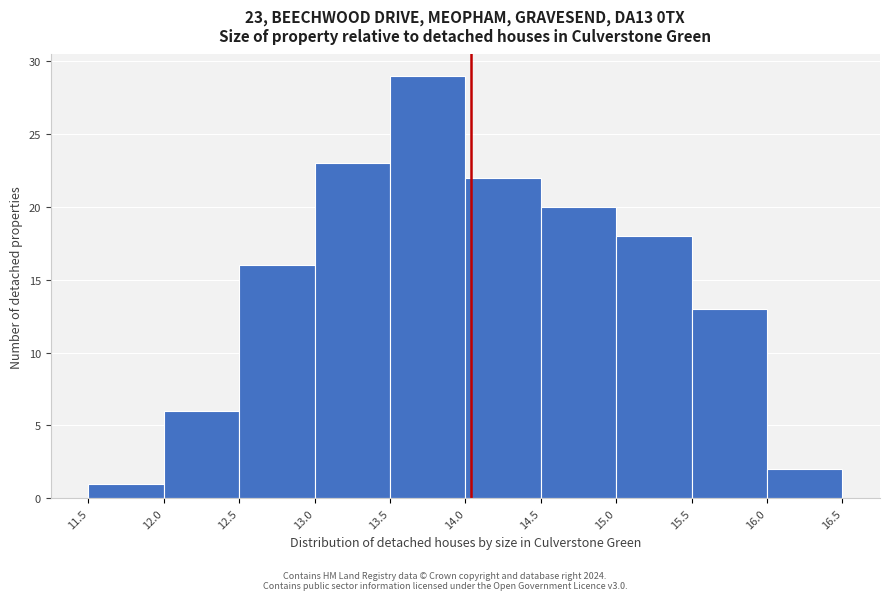

Over which range of the x-axis is the bar tallest?

13.5 to 14.0